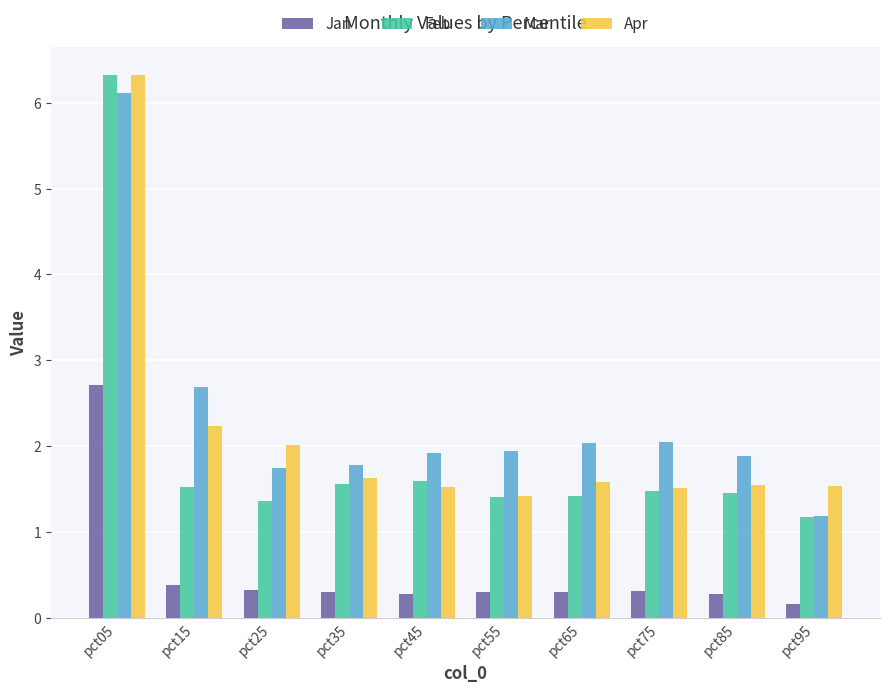

Reading right to left, extract all data points from this chart.

Jan: 0.2	0.3	0.3	0.3	0.3	0.3	0.3	0.3	0.4	2.7
Feb: 1.2	1.5	1.5	1.4	1.4	1.6	1.6	1.4	1.5	6.3
Mar: 1.2	1.9	2.0	2.0	1.9	1.9	1.8	1.7	2.7	6.1
Apr: 1.5	1.5	1.5	1.6	1.4	1.5	1.6	2.0	2.2	6.3